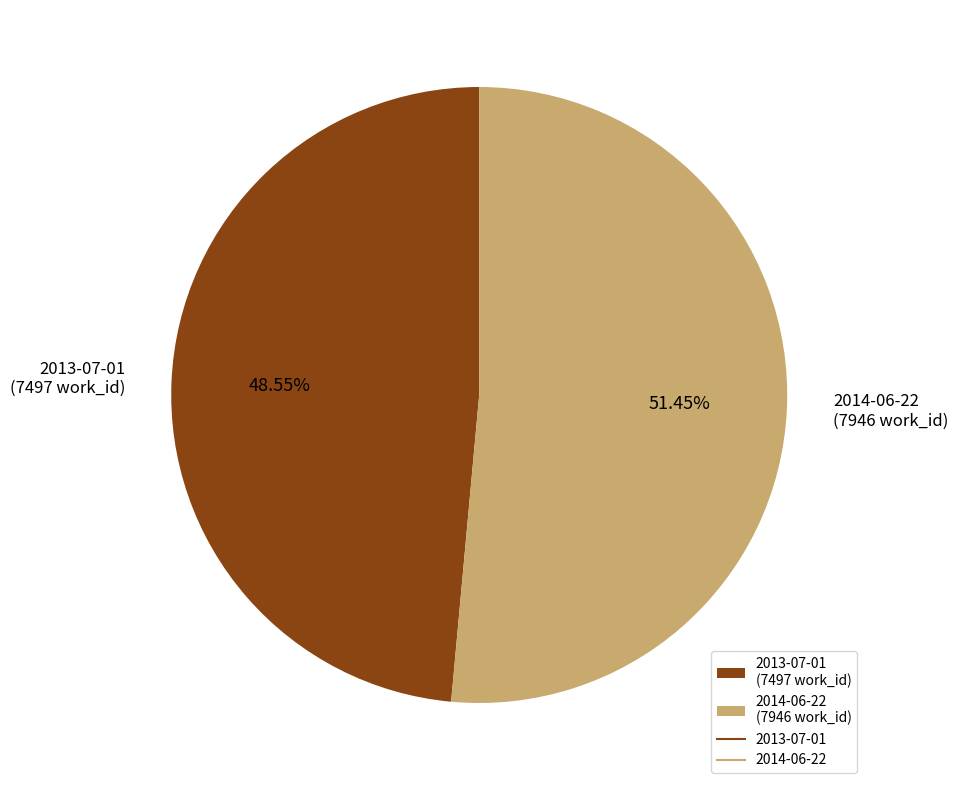

Combined, do 2013-07-01 and 2014-06-22 account for over 50%?

Yes